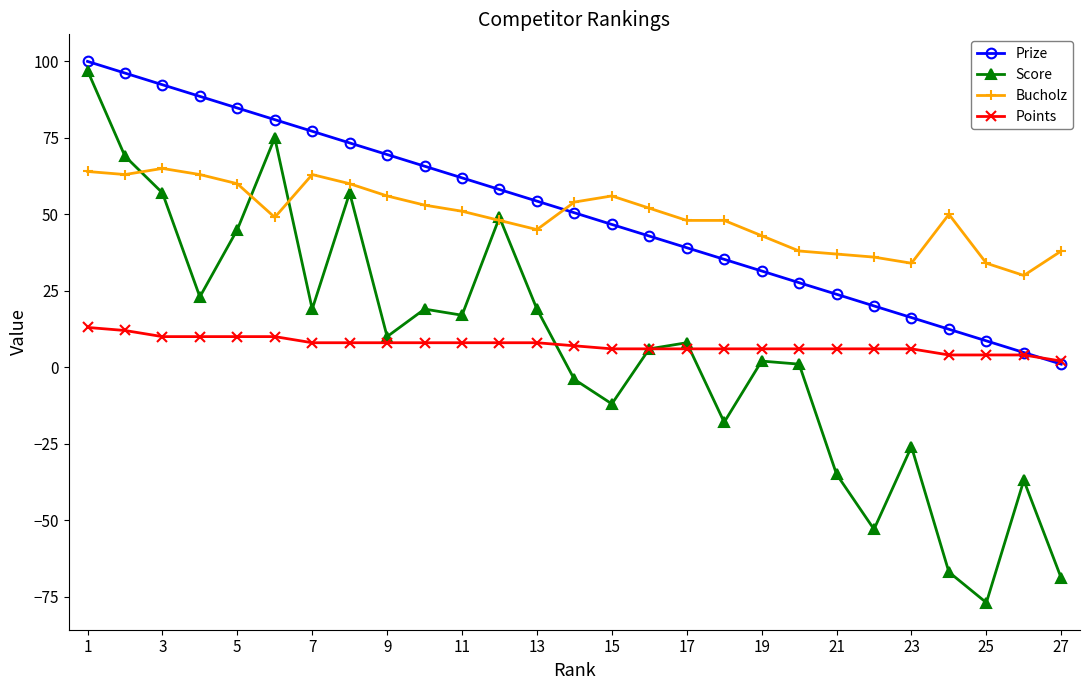

Does the chart display data point markers on the line(s)?

Yes